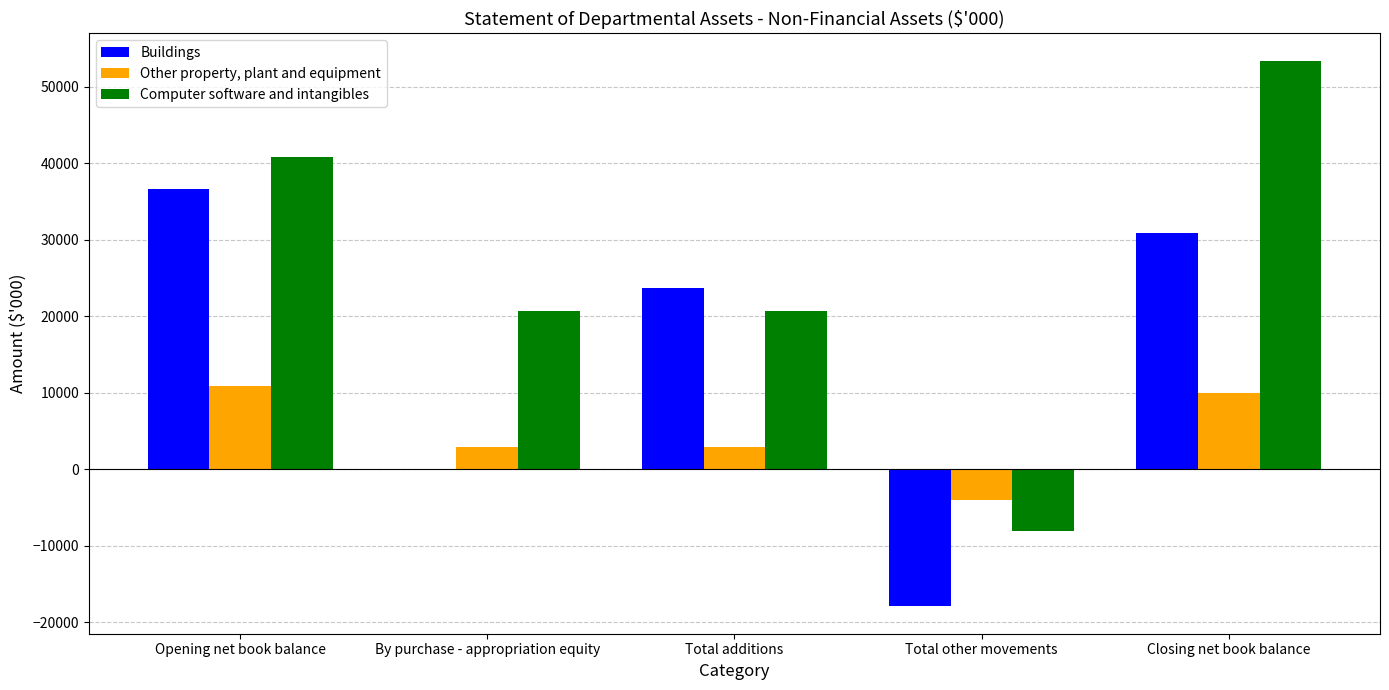

How many categories are shown in the chart?

5